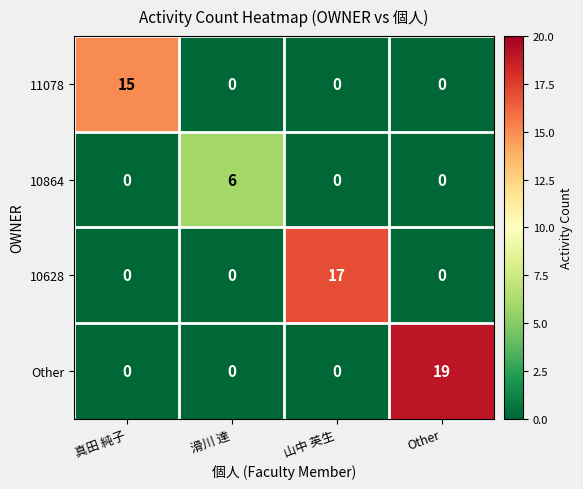

The value of 10628 at Other is 8. True or false?

False